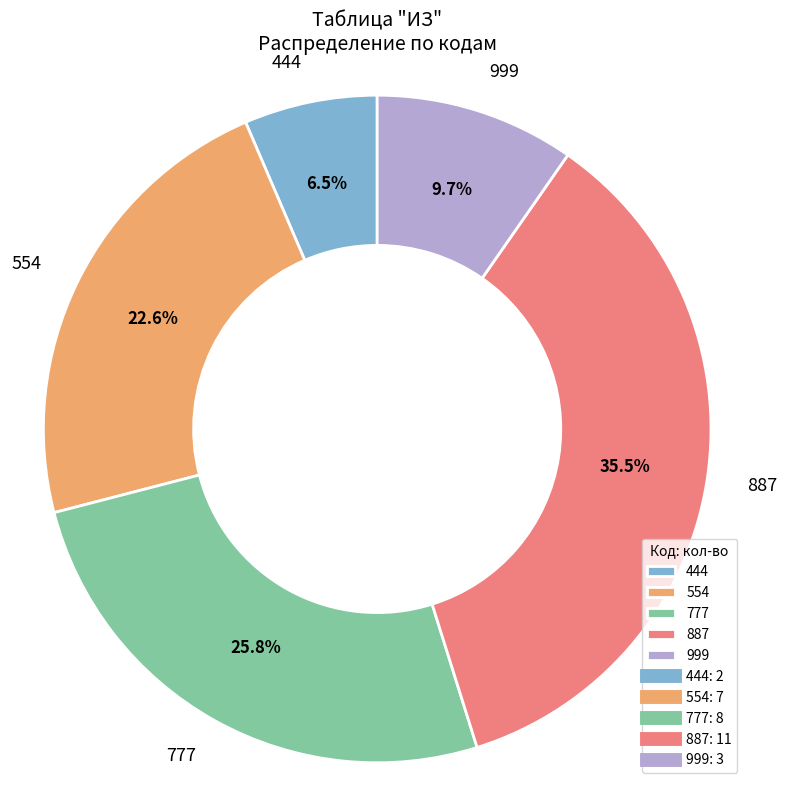

Which has a higher value, 777 or 999?

777